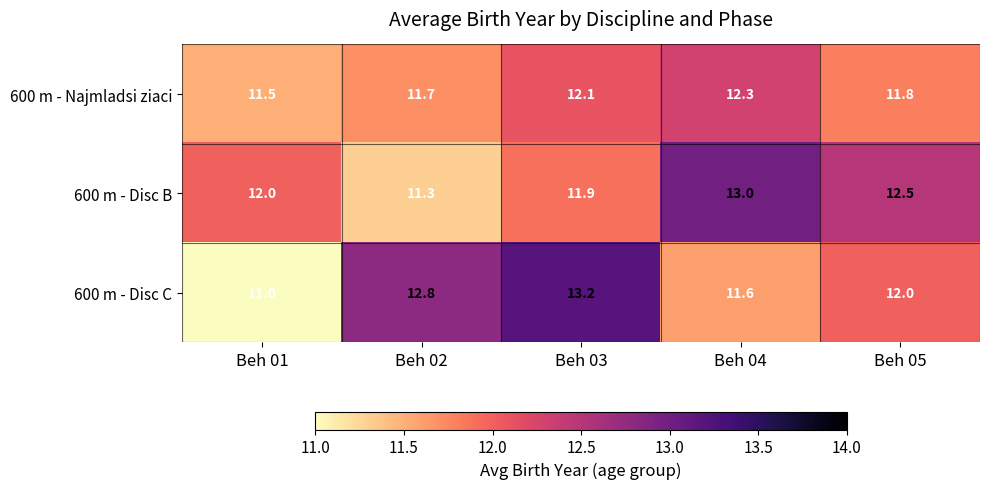

What is the difference between the 600 m - Disc C values at Beh 03 and Beh 01?

2.2